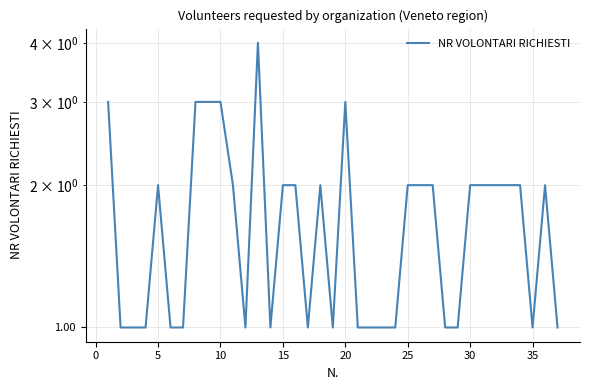

Count the values in the range 1 to 2.

31